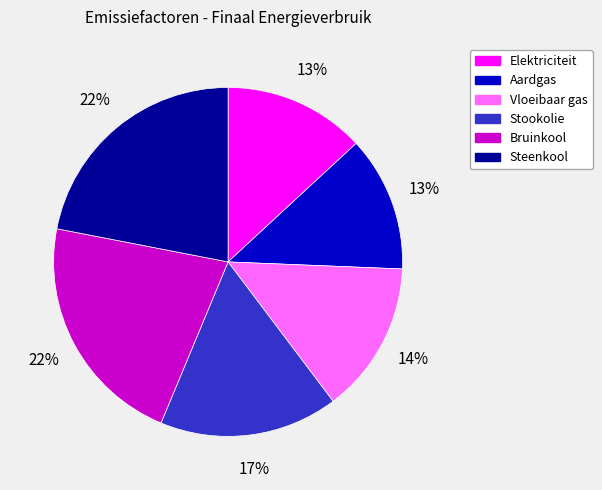

The Stookolie slice represents 7% of the pie. True or false?

False